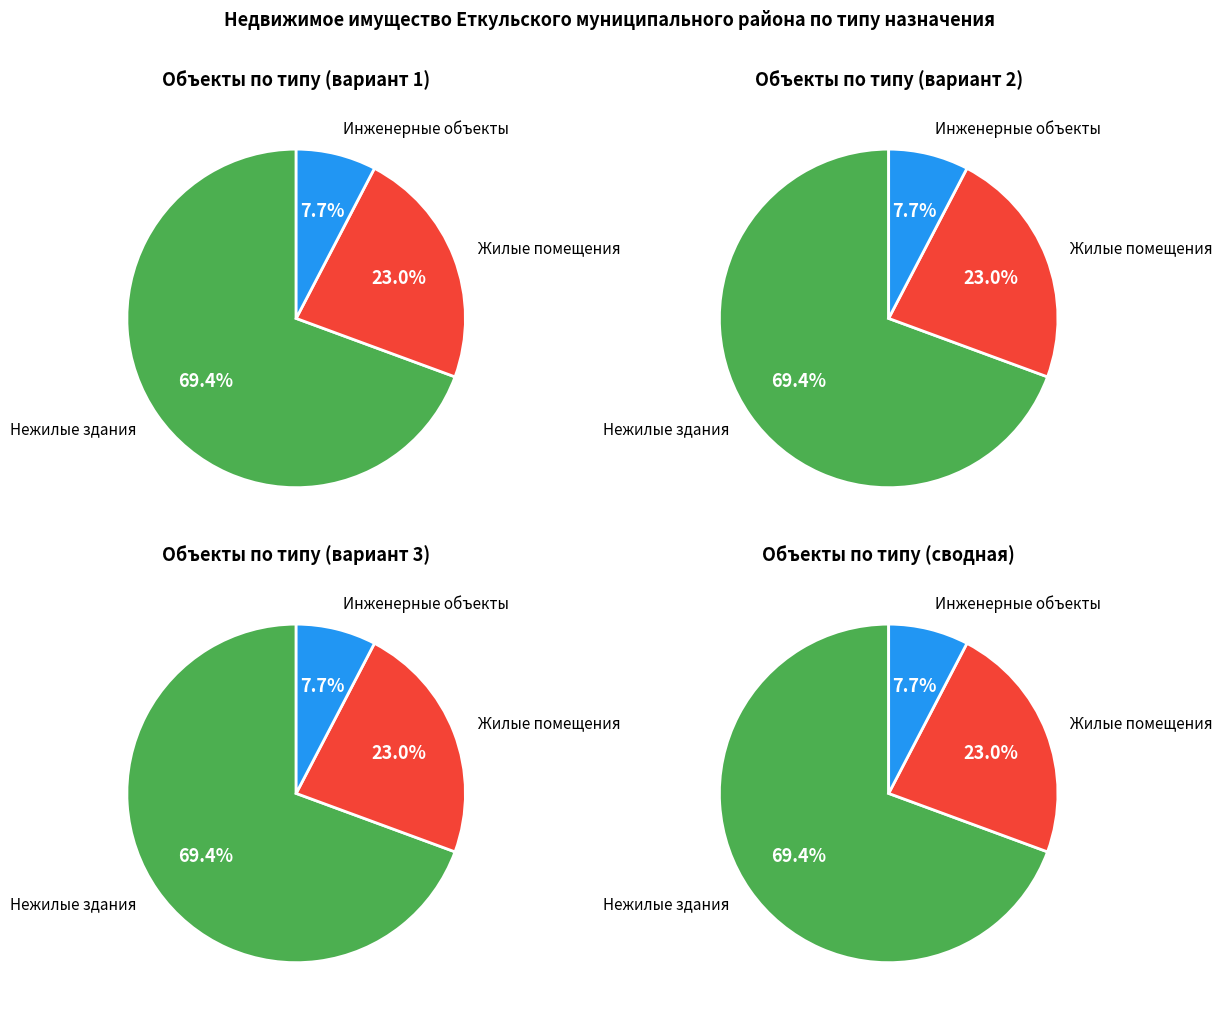

What is the change in value from непроизводственное здание (помещение) to жилое здание (помещение)?

-91